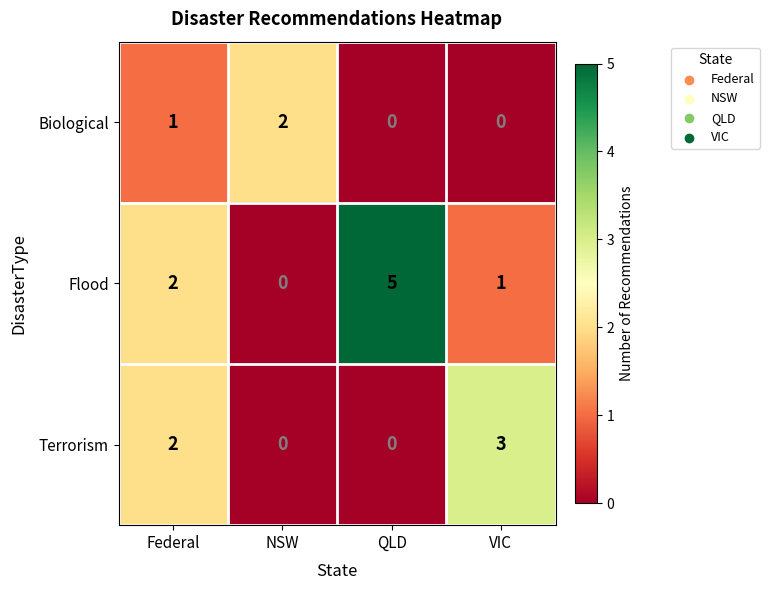

Which series has the largest total across all categories?

Flood